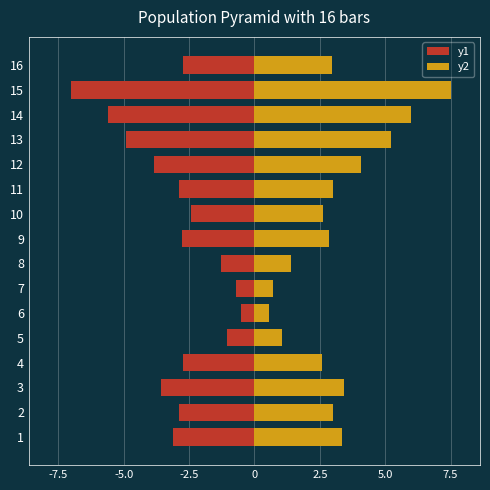

What are all the series names shown in the legend?

y1, y2